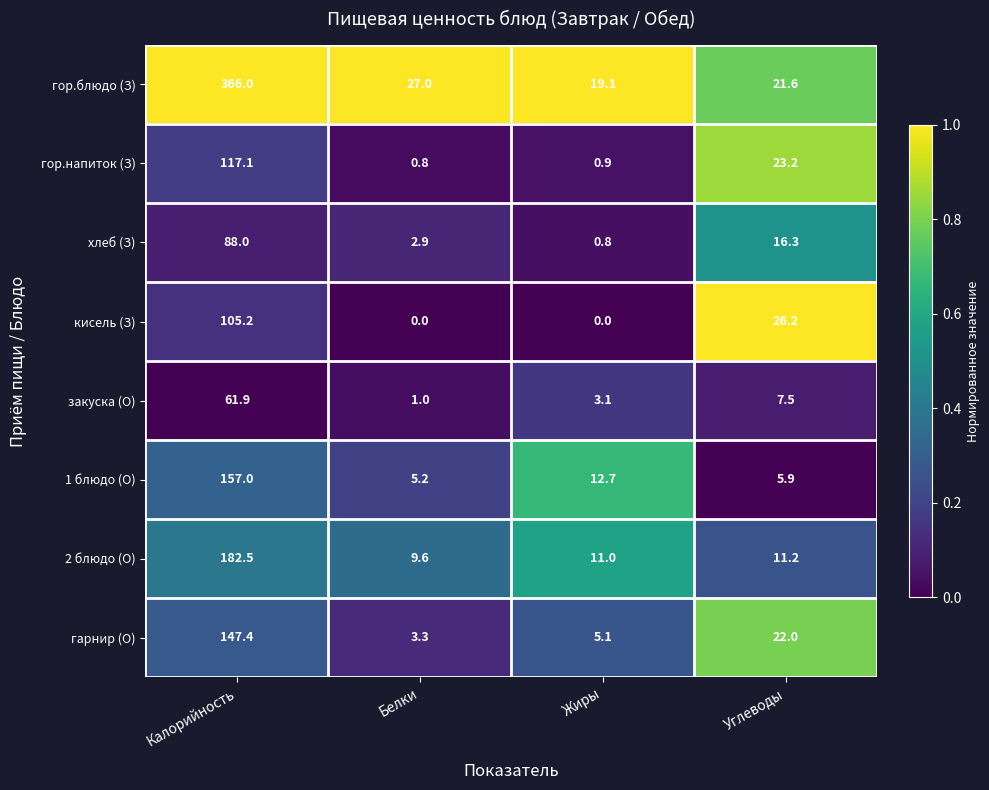

Which category has the highest value across all series?

Калорийность